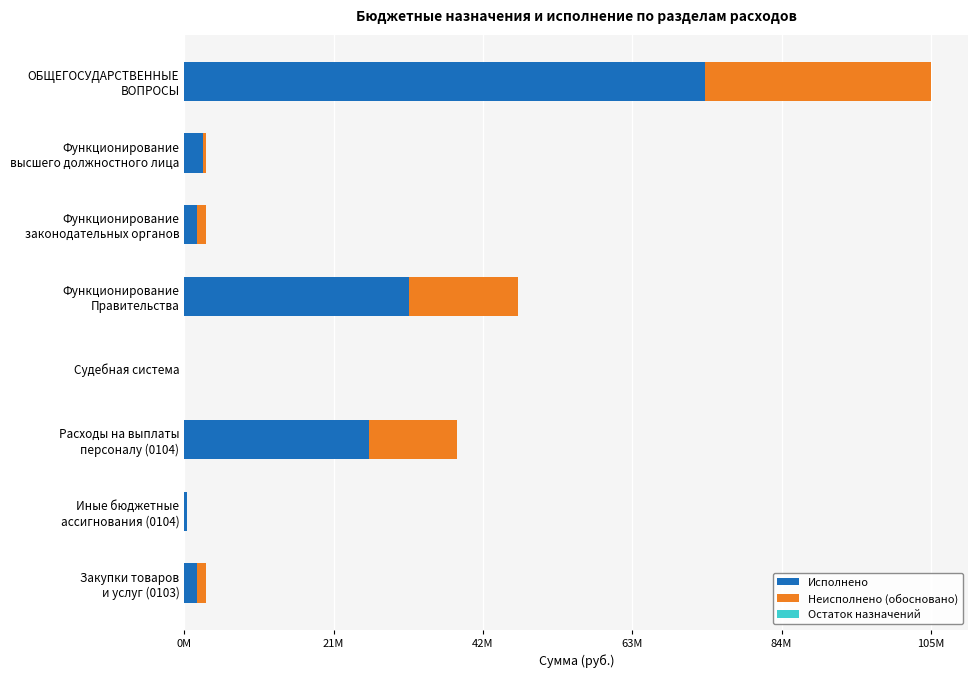

Reading left to right, what are all the values shown in this chart?

Исполнено: 73055212.0	2697421.3	1740708.2	31561877.8	480.0	25873589.0	320906.0	1740708.2
Неисполнено (обосновано): 31773962.4	397578.7	1264784.9	15357335.5	0.0	12472270.0	118961.0	1264784.9
Остаток назначений: 0.6	0.6	0.6	0.6	0.6	0.6	0.6	0.6